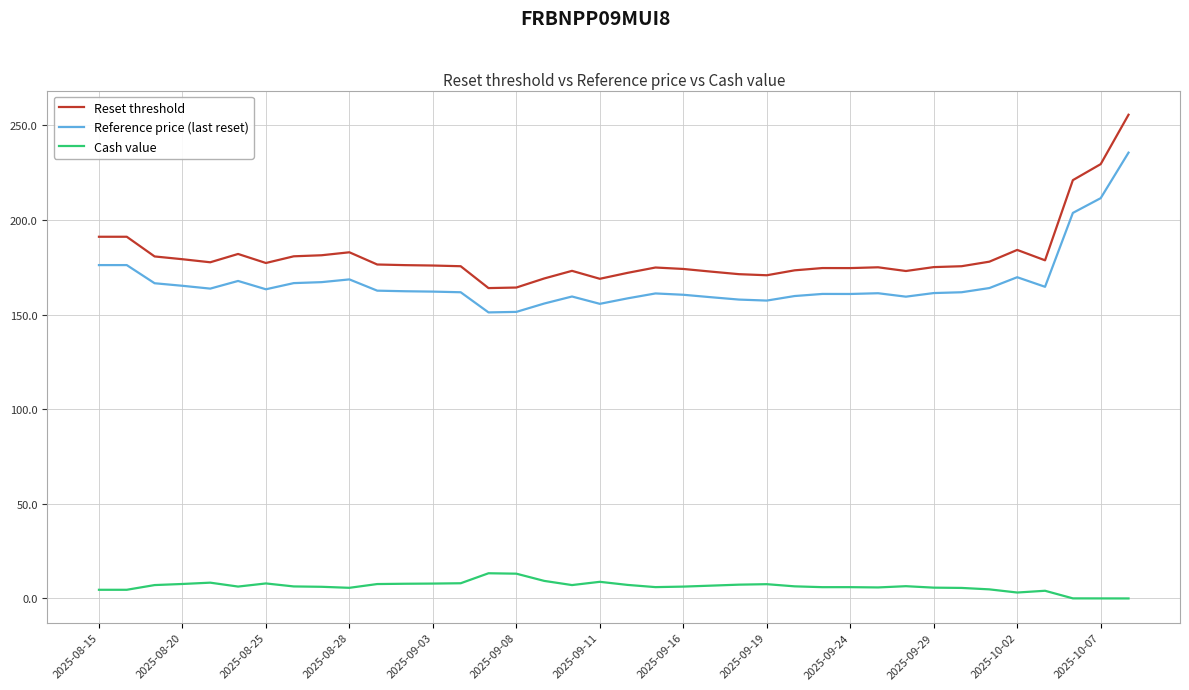

True or false: Reset threshold and Cash value cross at least once.

False